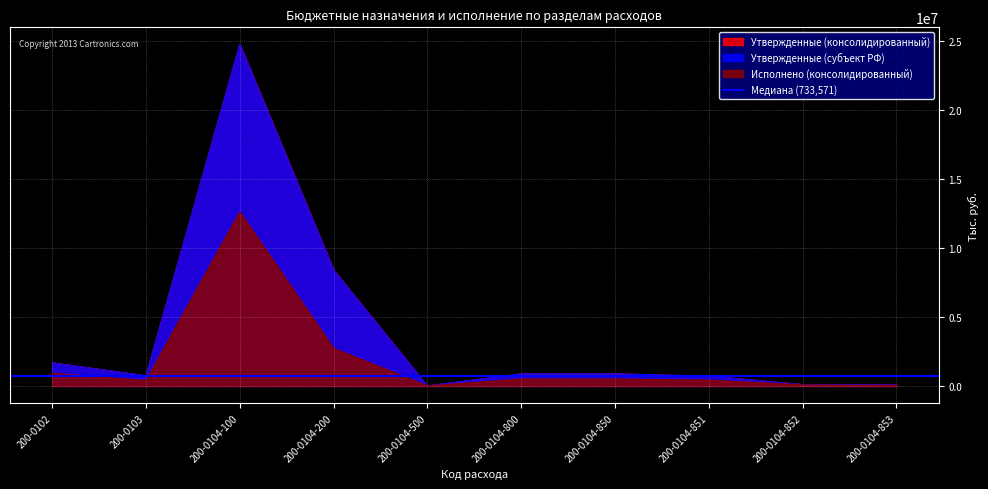

What is the difference between the maximum and minimum values in the Исполнено (консолидированный) series?

12597561.8